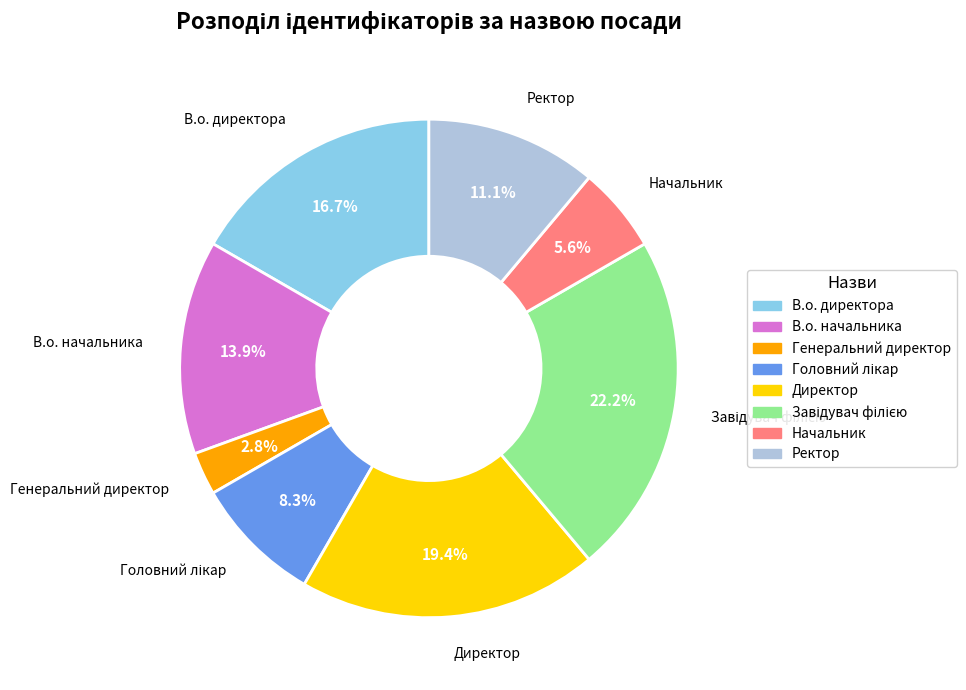

Does any single category account for the majority?

No